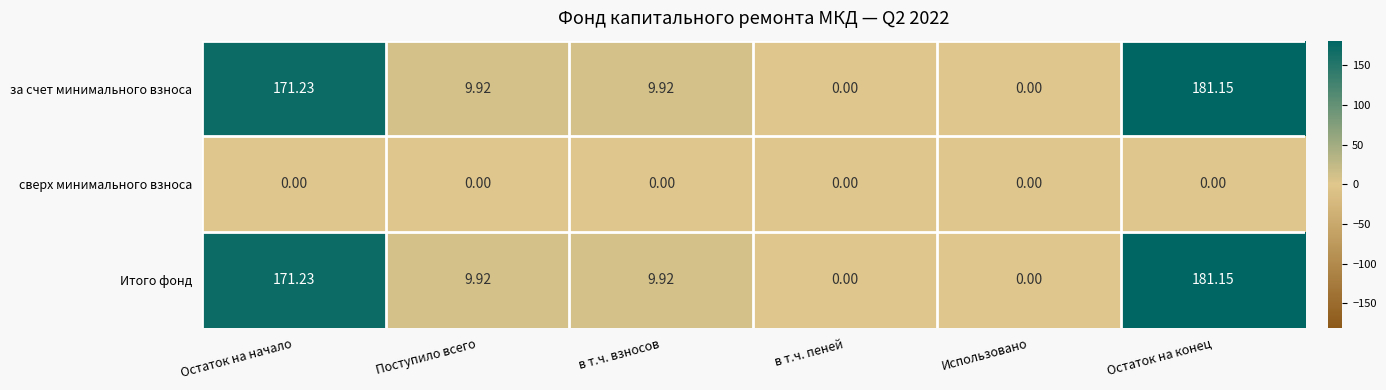

Which category has the highest value across all series?

Остаток на конец